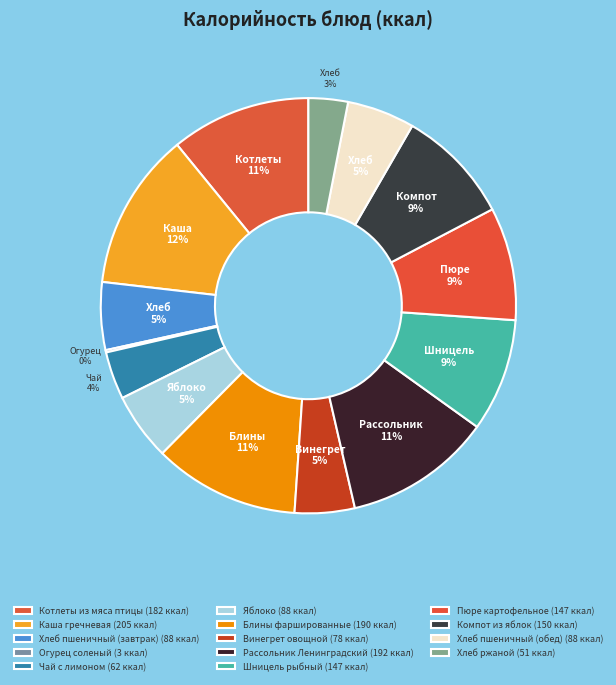

To the nearest percent, what percentage of the pie is Котлеты из мяса птицы?

11%